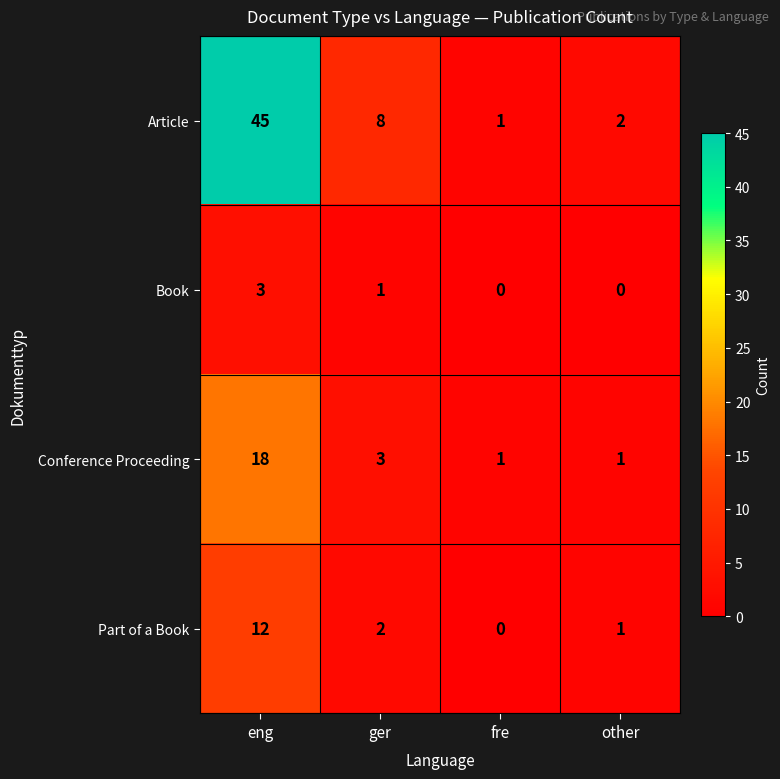

At which label does Book first exceed 1?

eng